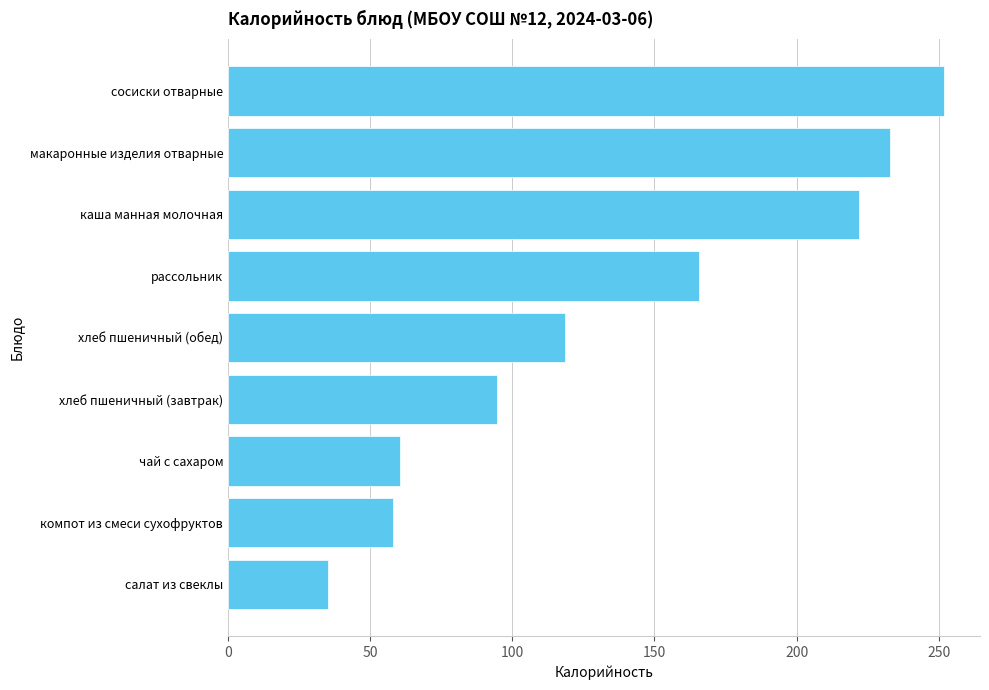

Between хлеб пшеничный (завтрак) and хлеб пшеничный (обед), which is larger?

хлеб пшеничный (обед)